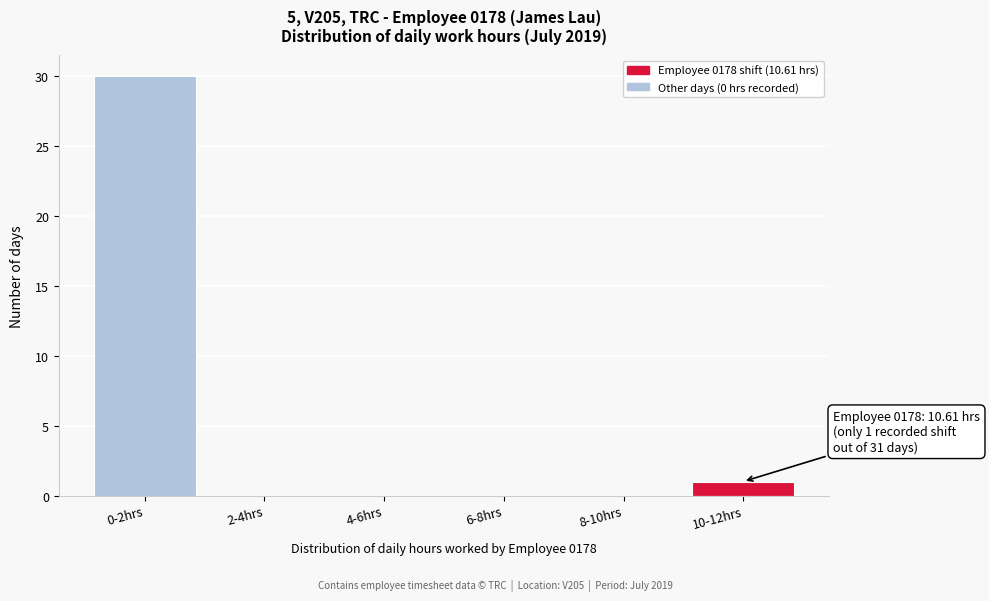

Reading right to left, what are all the values shown in this chart?

10-12hrs=1	8-10hrs=0	6-8hrs=0	4-6hrs=0	2-4hrs=0	0-2hrs=30